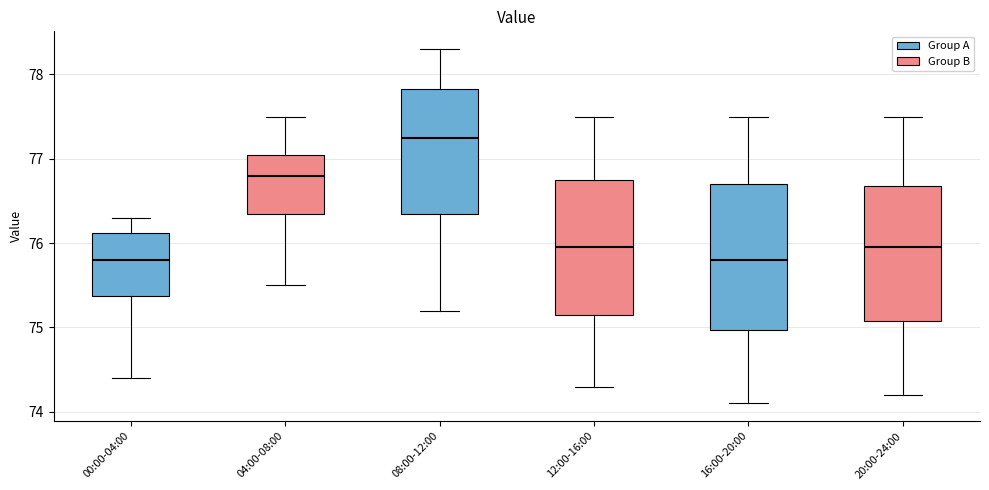

Which box has the highest median line?

08:00-12:00